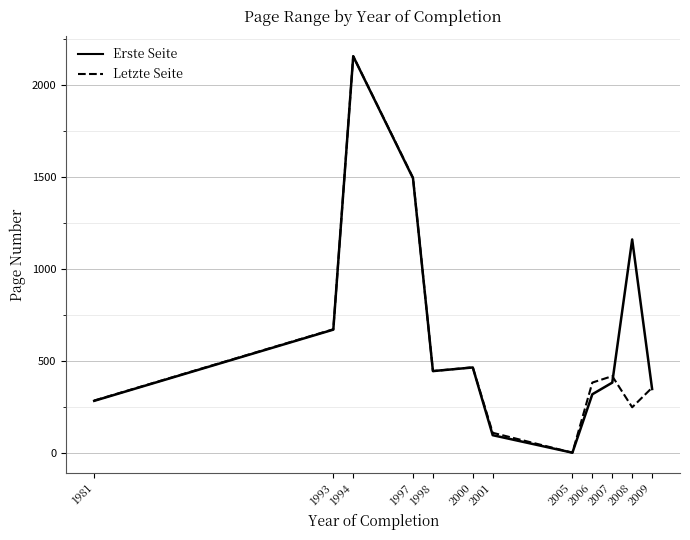

What is the average value of the Letzte Seite series?

588.1